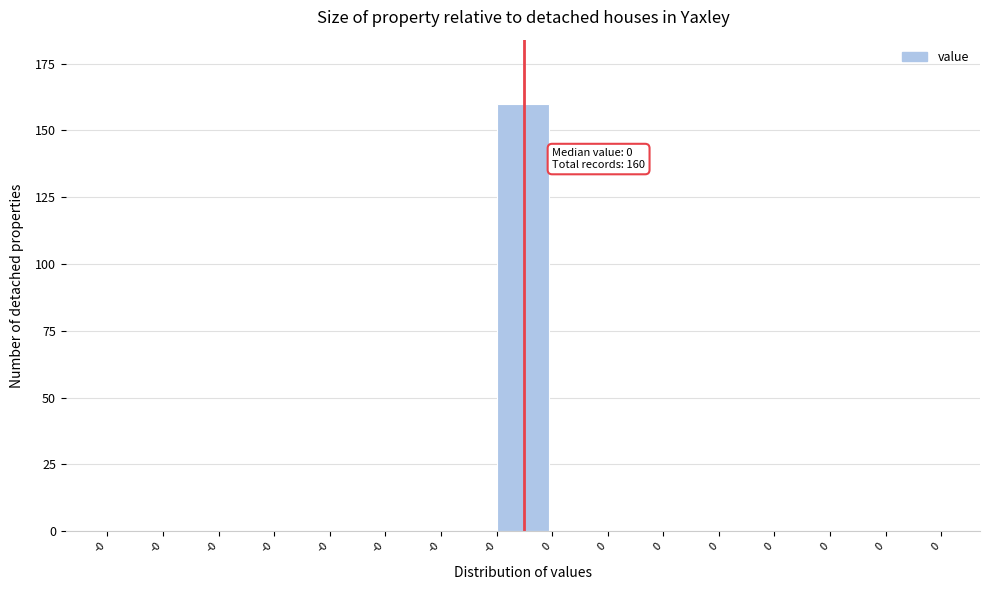

Are the bars horizontal?

No